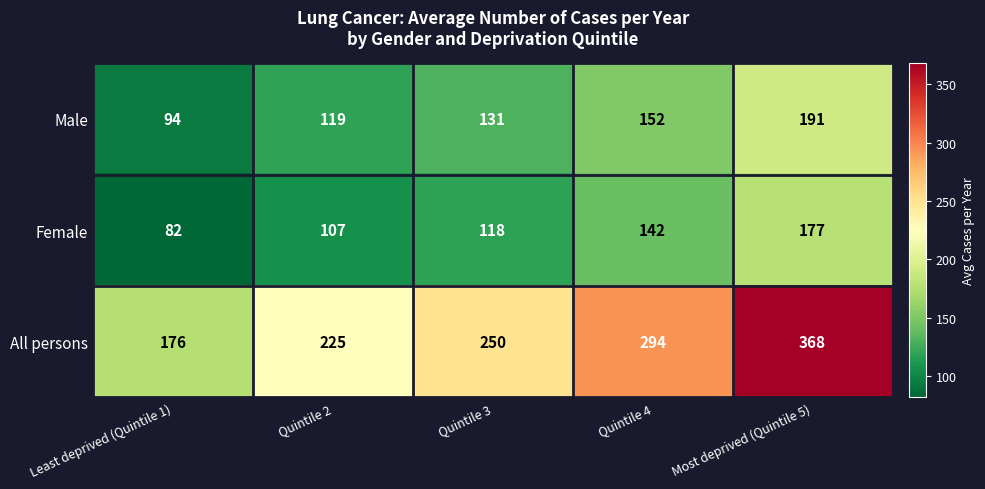

Reading left to right, extract all data points from this chart.

Male: 94	119	131	152	191
Female: 82	107	118	142	177
All persons: 176	225	250	294	368